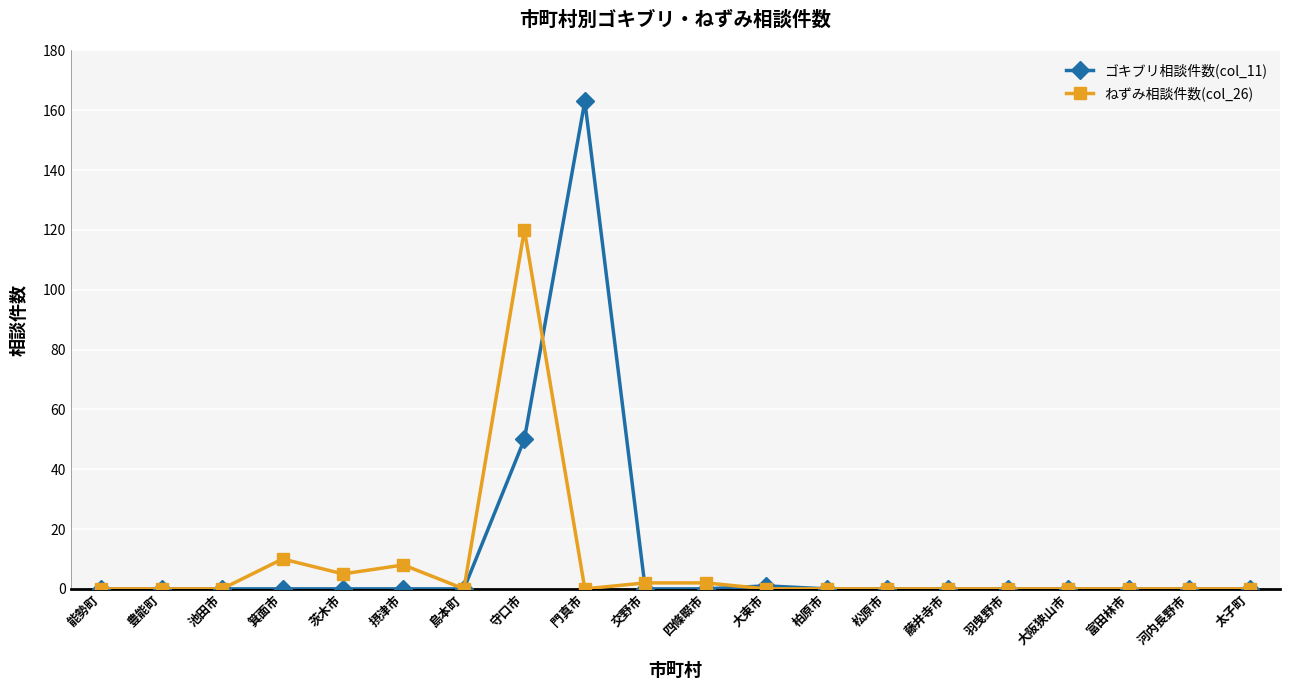

True or false: ねずみ相談件数(col_26) and ゴキブリ相談件数(col_11) cross at least once.

True